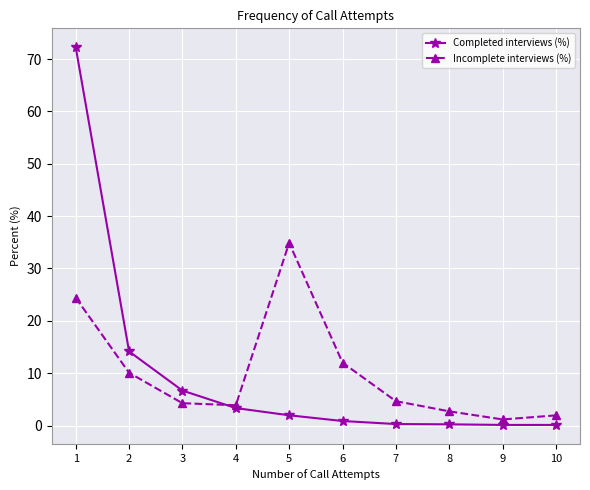

Which series has the widest spread of values?

Completed interviews (%)